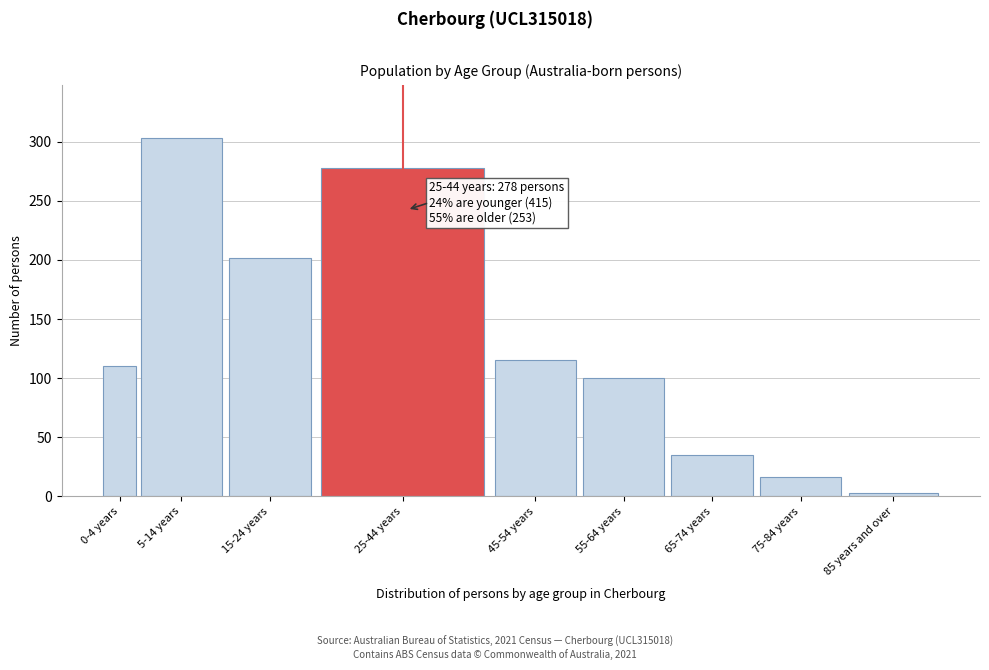

Reading left to right, extract all data points from this chart.

110	303	202	278	115	100	35	16	3